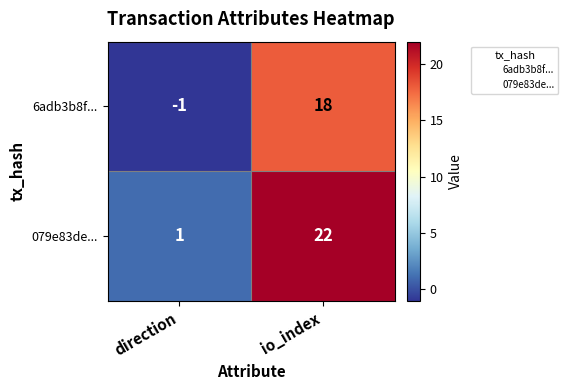

What is the sum of the 079e83de... values at io_index and direction?

23